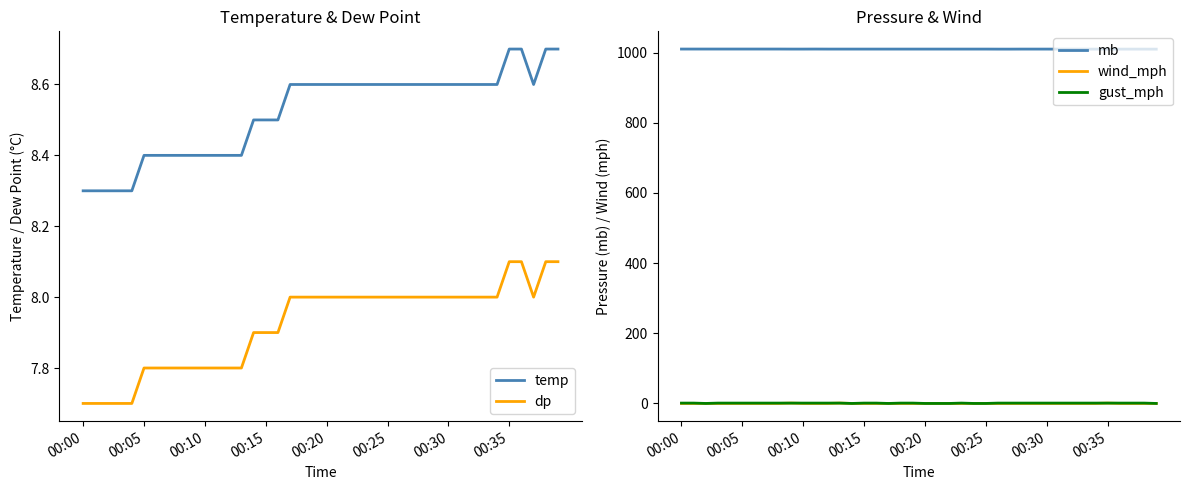

What is the highest value of the dp series?

8.1